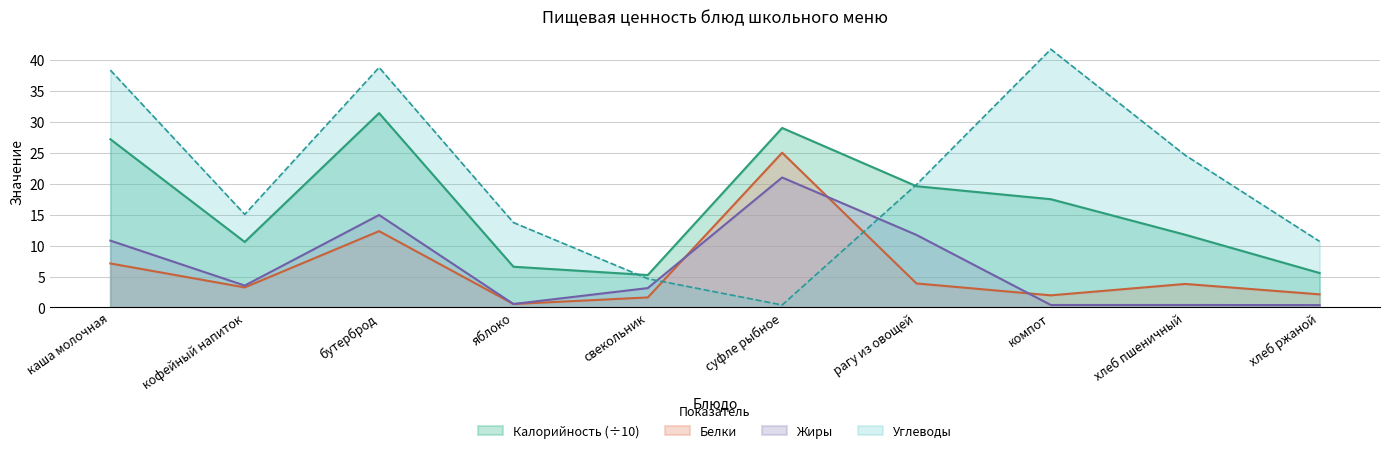

In Жиры, how many points are higher than both neighbors (excluding endpoints)?

2